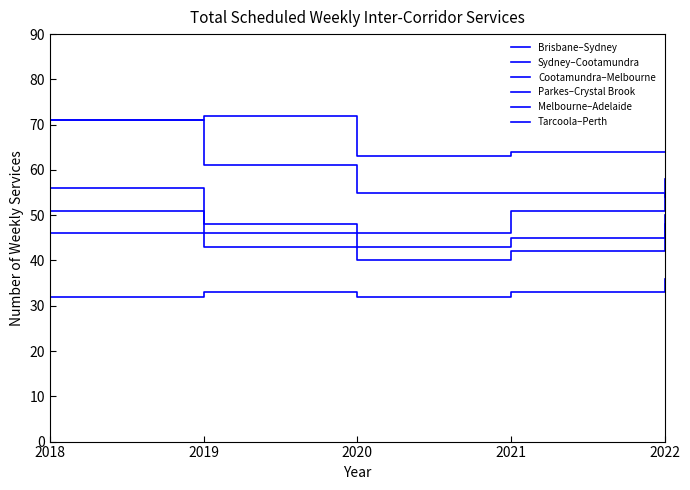

What is the sum of all Parkes–Crystal Brook values?

166